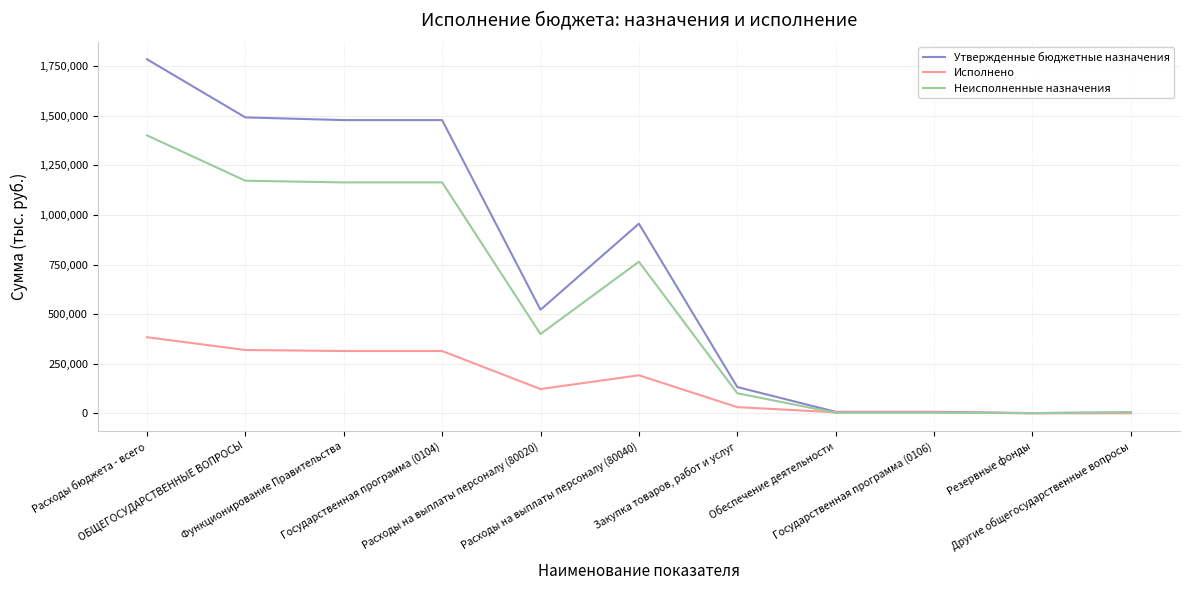

Rank the series by their average value, from lowest to highest.

Исполнено, Неисполненные назначения, Утвержденные бюджетные назначения